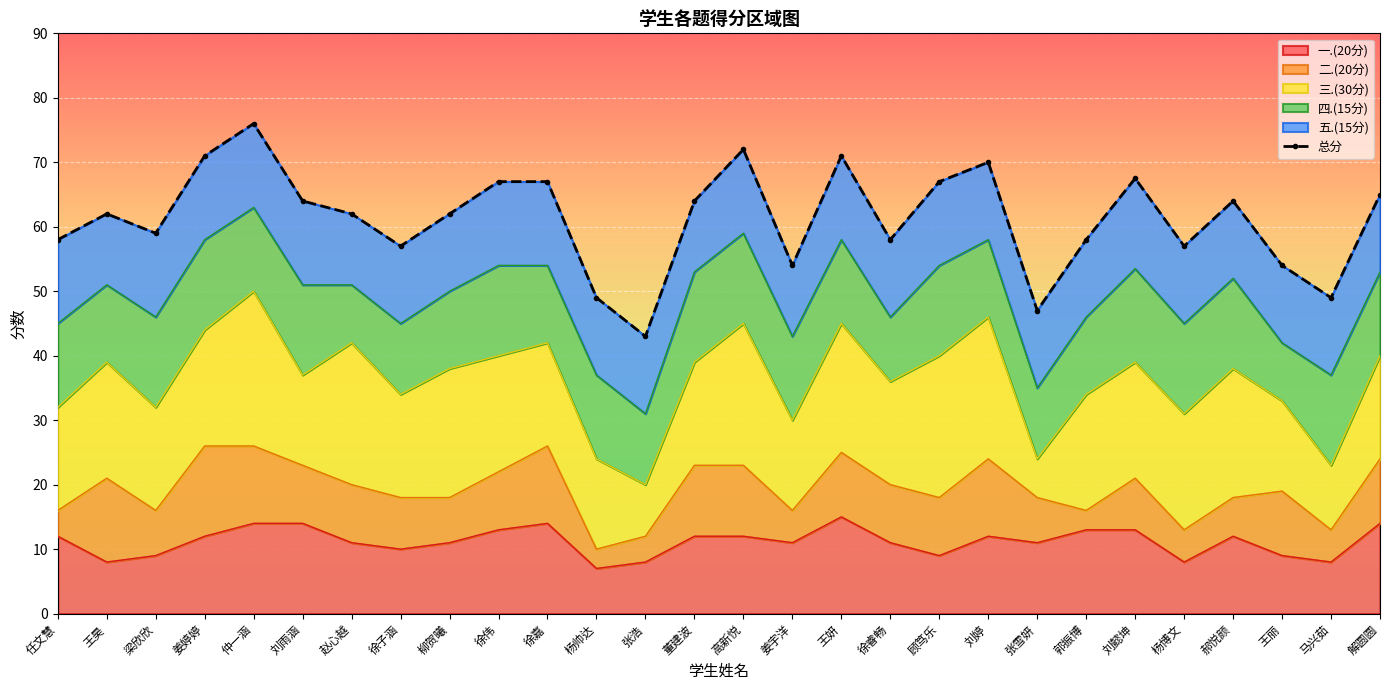

True or false: the data has more than 1 interior local peaks.

True